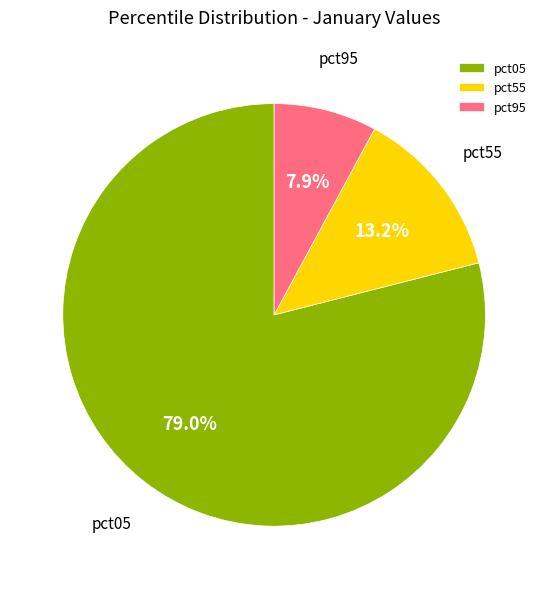

Combined, do pct95 and pct55 account for over 50%?

No